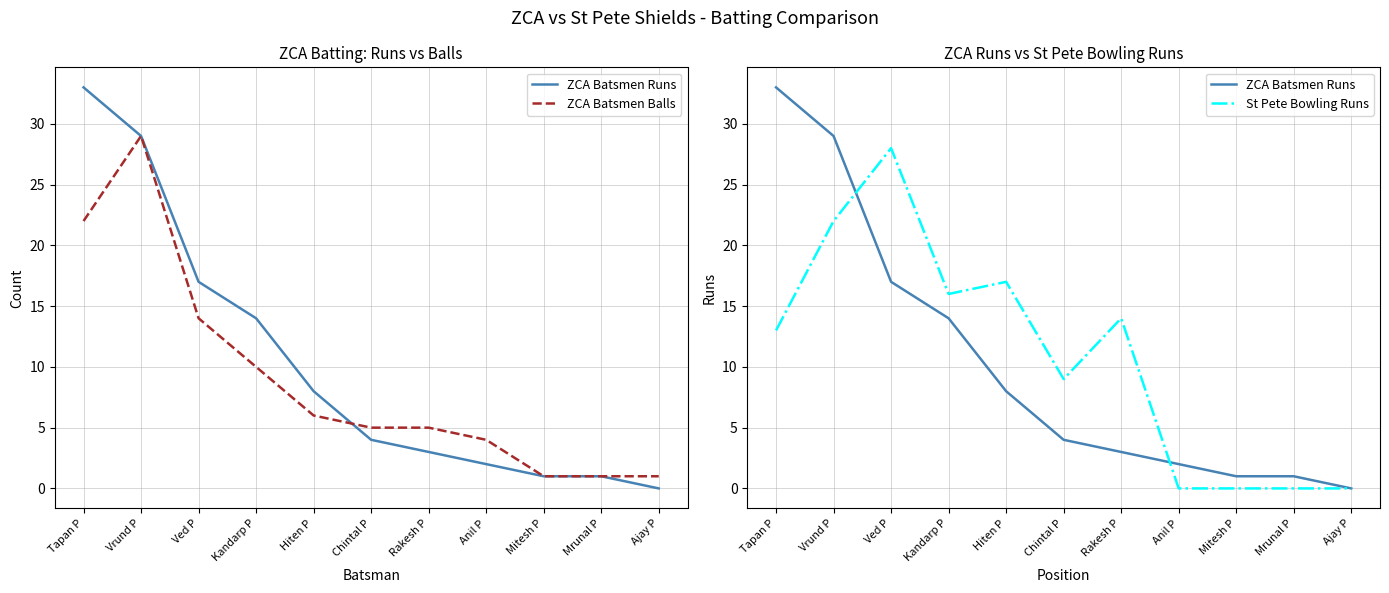

The value of St Pete Bowling Runs at Mitesh P is 0. True or false?

True